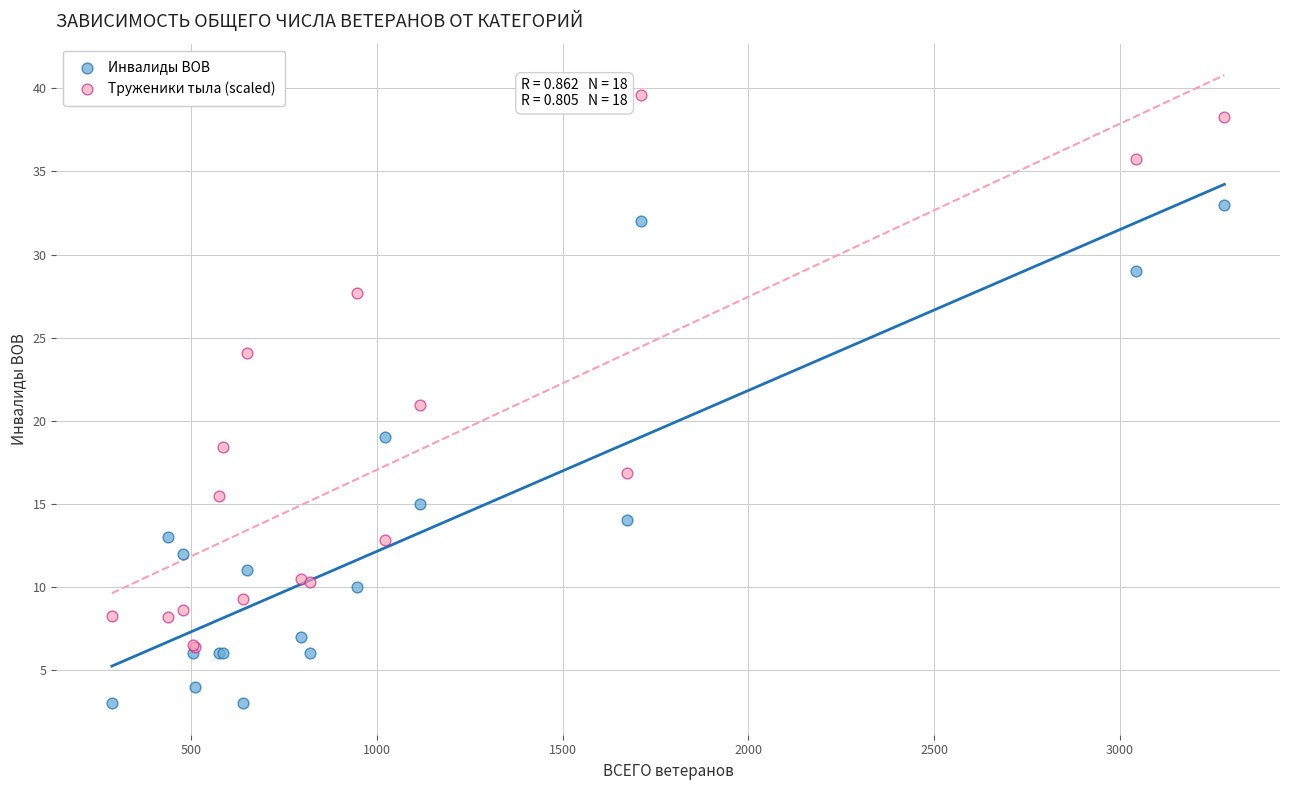

In the Труженики тыла (scaled) series, what Y value is closest to 22?

21.0